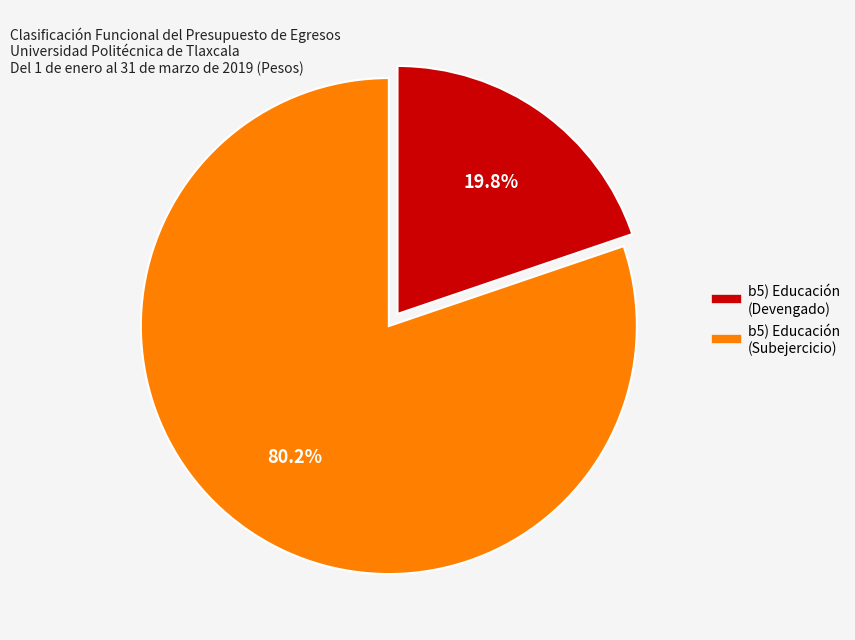

Does any single category account for the majority?

Yes